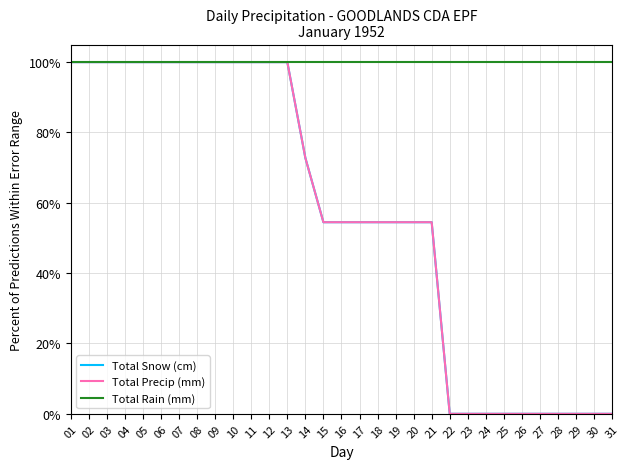

True or false: Total Precip (mm) and Total Snow (cm) cross at least once.

False